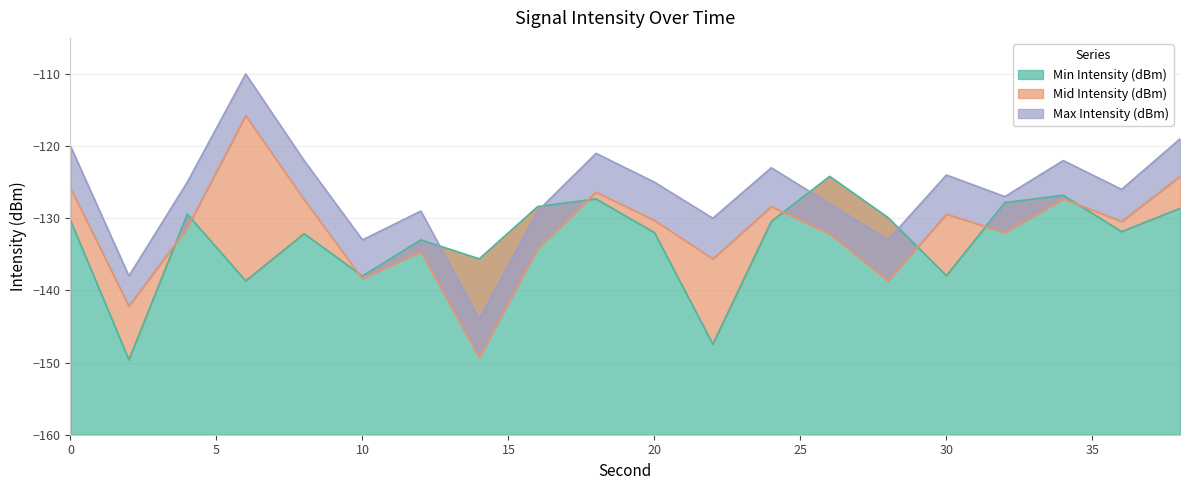

True or false: Min Intensity (dBm) has a value of -128.6 at 38.

True